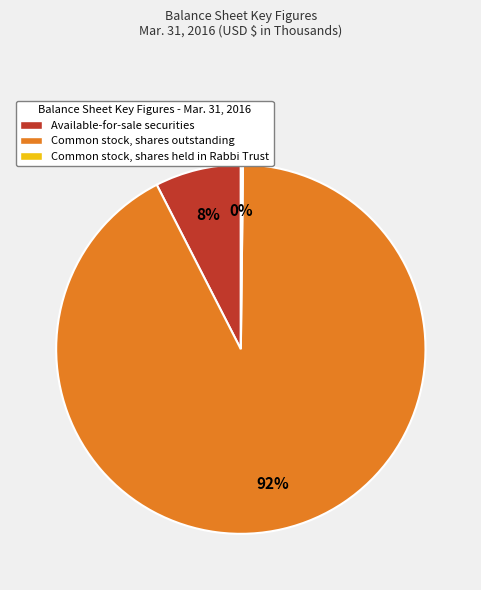

Does Common stock, shares outstanding represent more than half of the total?

Yes